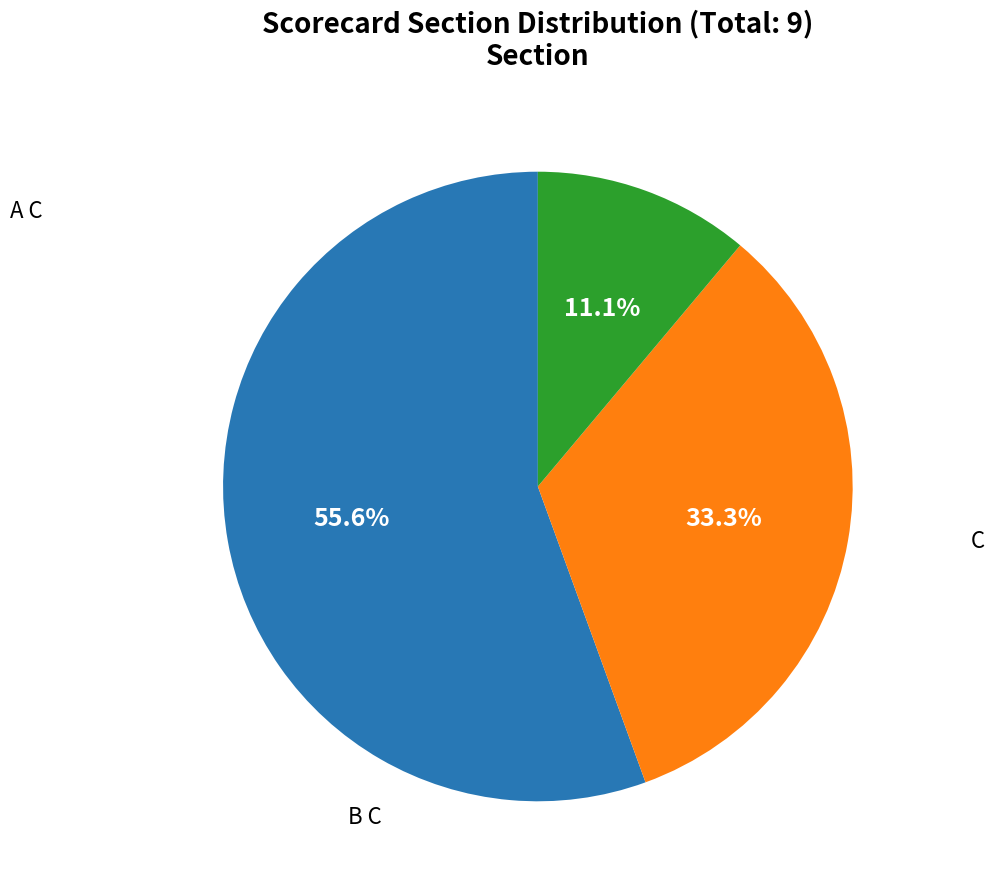

What is the smallest slice in the pie chart?

B C